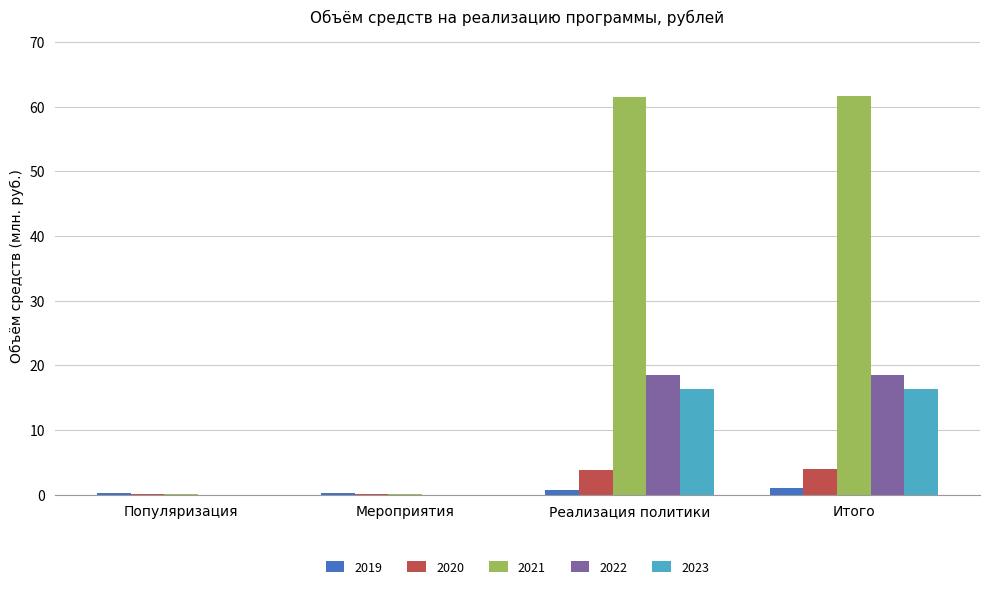

What is the sum of all 2021 values?

123.3